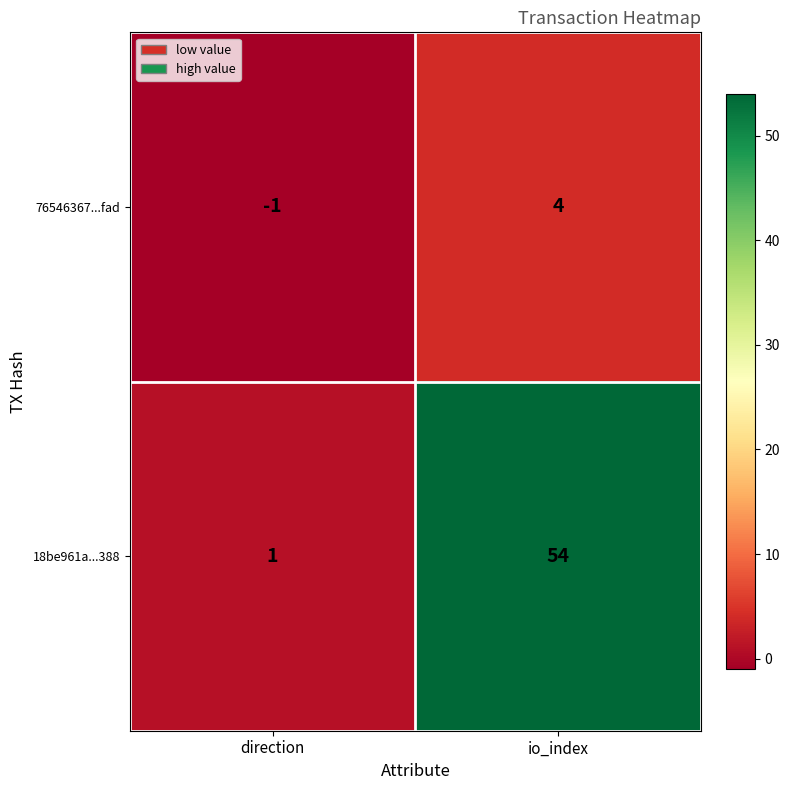

Which series has the largest range (max minus min)?

18be961a...388